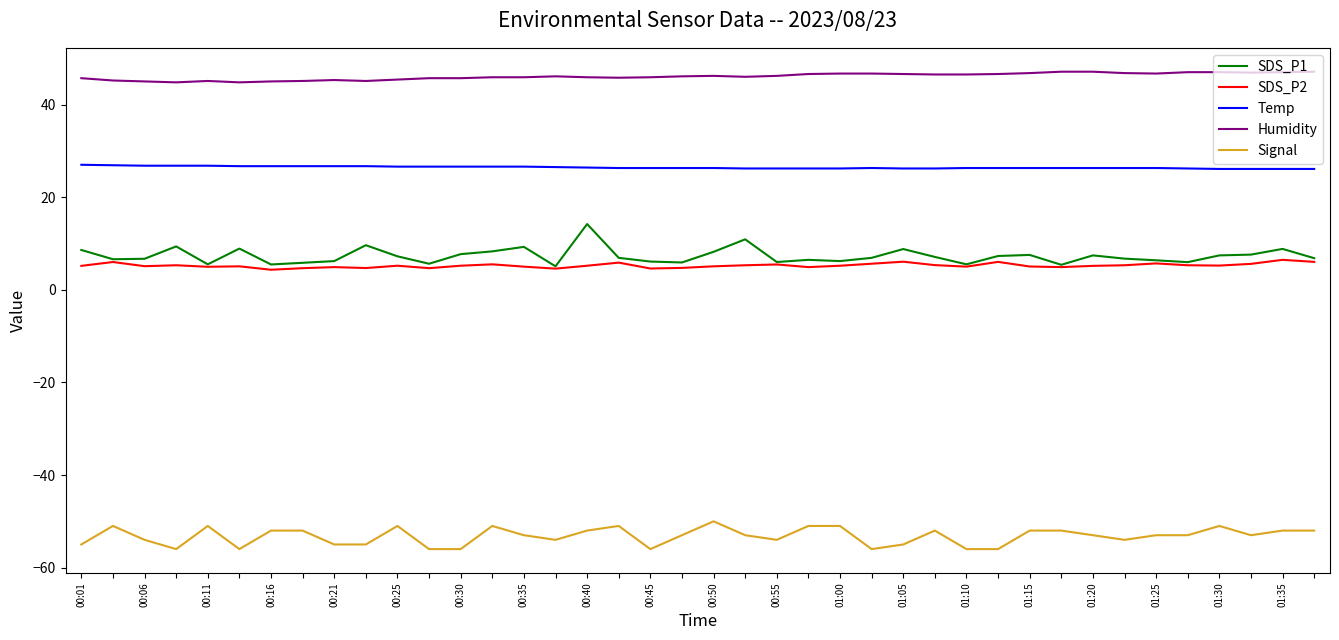

True or false: SDS_P2 and Signal cross at least once.

False